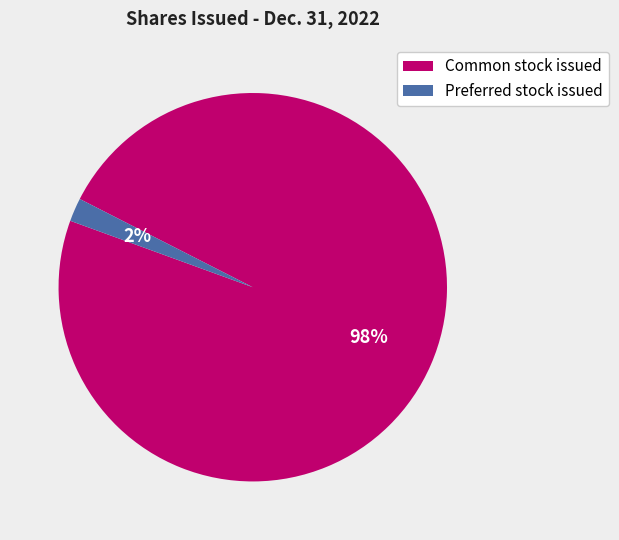

To the nearest percent, what is the combined percentage of Preferred stock issued and Common stock issued?

100%